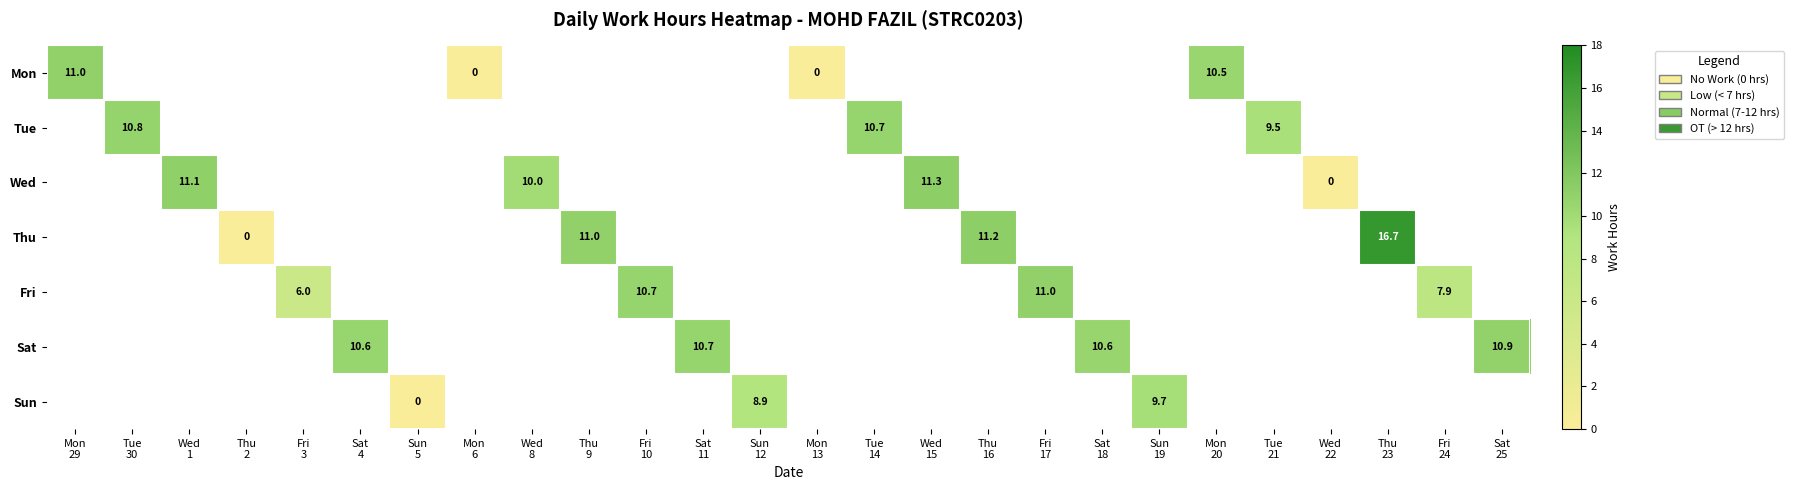

Is the value of Wed at Thu 2 greater than the value of Sun at Thu 9?

No